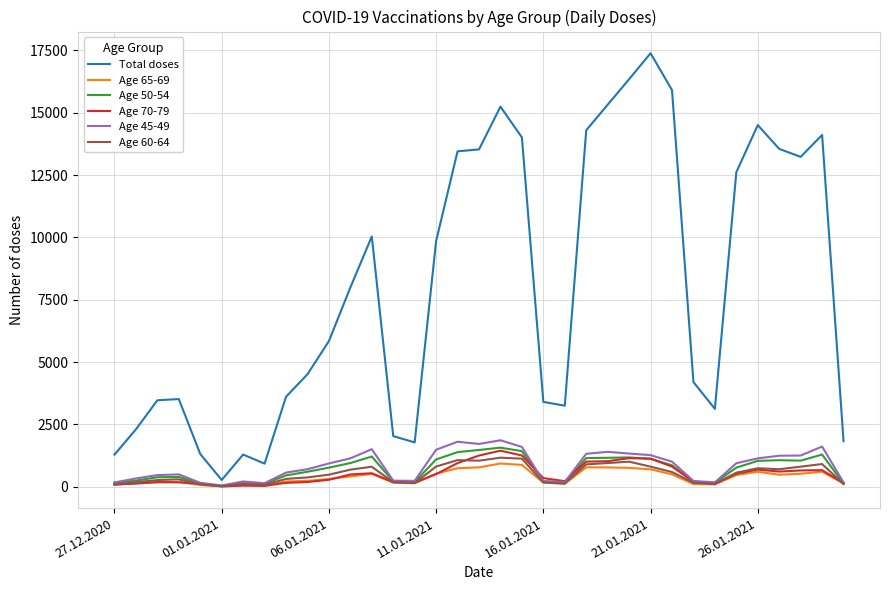

Which series has the largest total across all categories?

Total doses